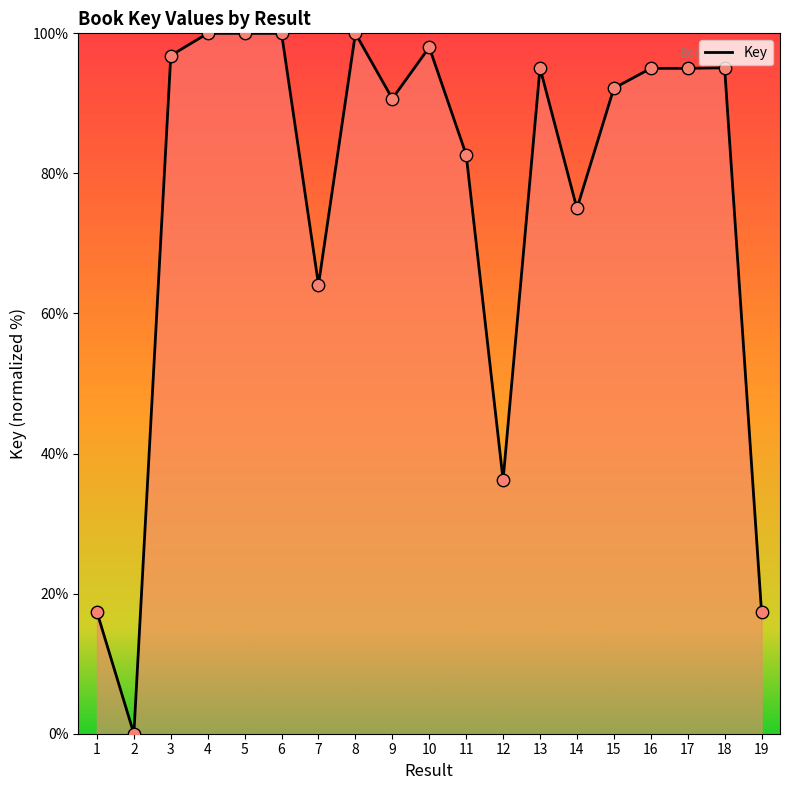

What is the change in value from 1 to 8?

+82.6